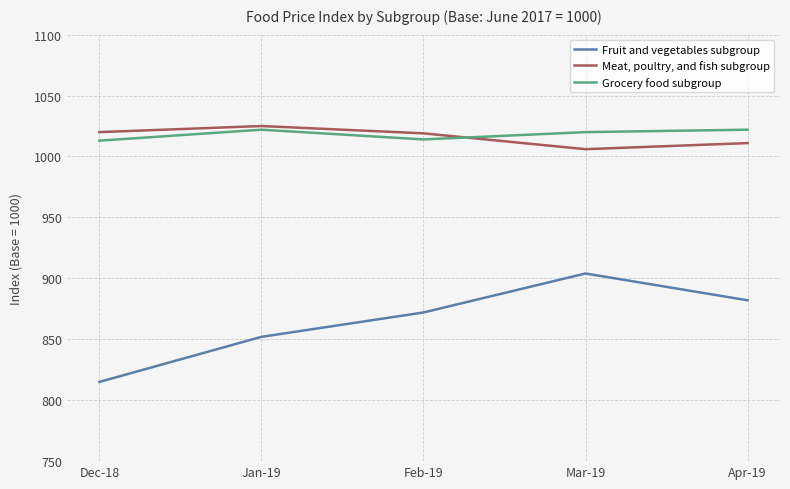

True or false: Fruit and vegetables subgroup and Grocery food subgroup intersect in this chart.

False